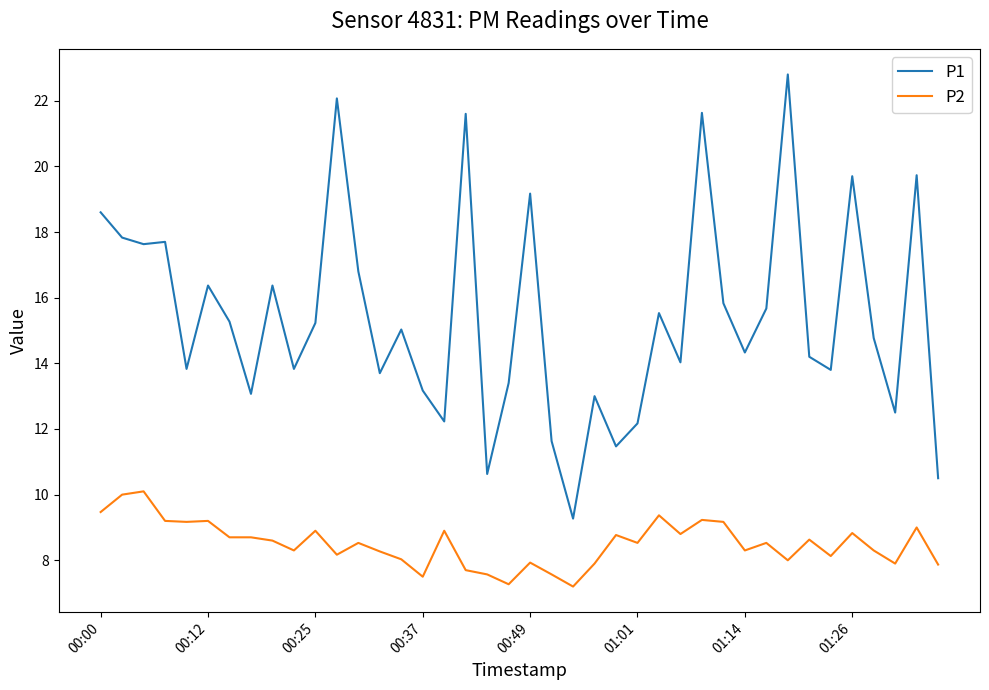

Which series has the widest spread of values?

P1